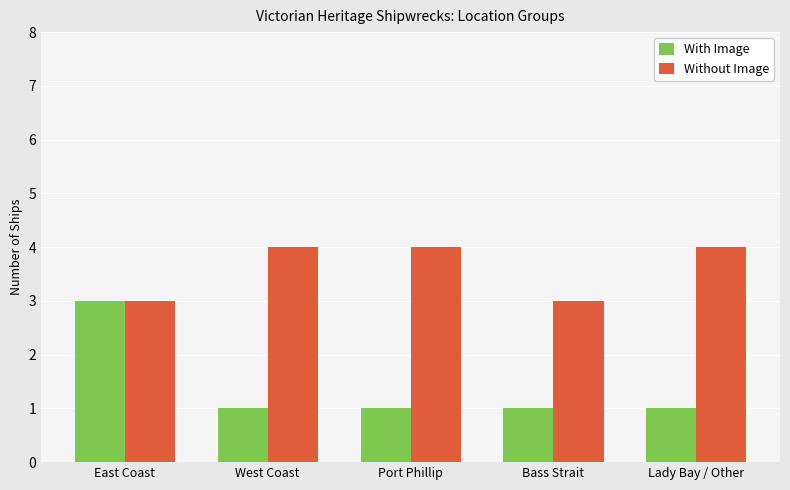

What is the maximum value for With Image?

3